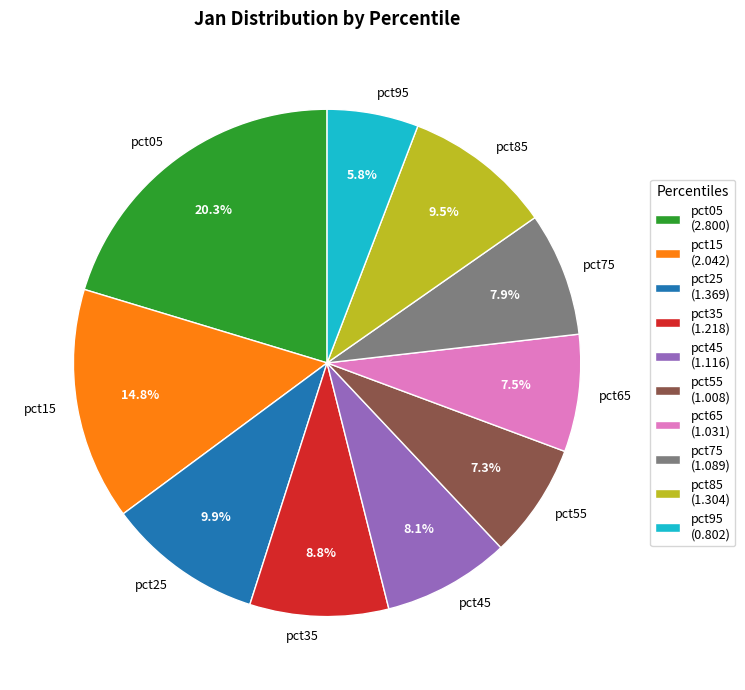

What is the ratio of the value at pct85 to the value at pct35?

1.1